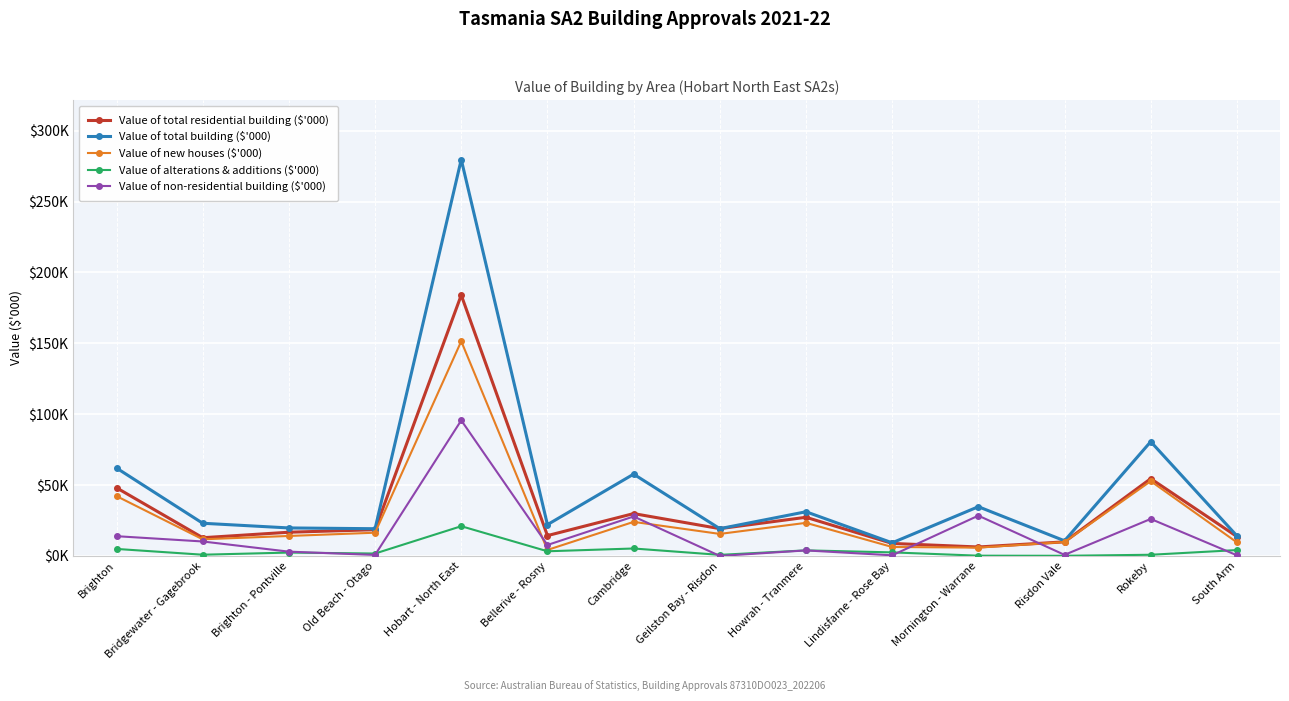

Which category has the highest value across all series?

Hobart - North East